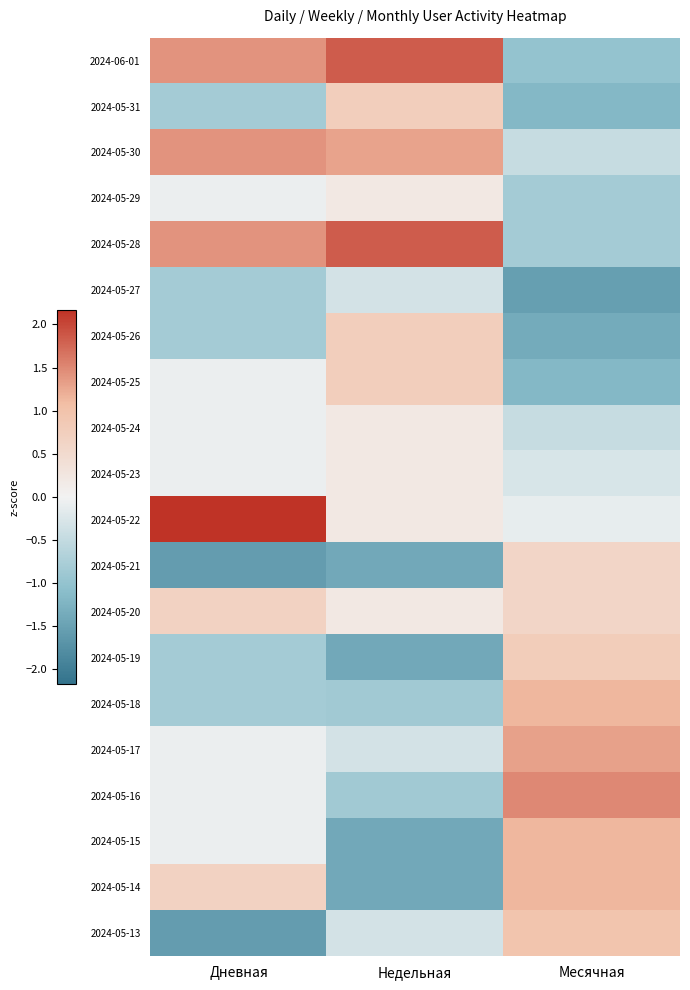

Reading right to left, what are all the values shown in this chart?

2024-06-01: Месячная=-1.0	Недельная=1.8	Дневная=1.4
2024-05-31: Месячная=-1.2	Недельная=0.8	Дневная=-0.8
2024-05-30: Месячная=-0.5	Недельная=1.3	Дневная=1.4
2024-05-29: Месячная=-0.8	Недельная=0.2	Дневная=-0.1
2024-05-28: Месячная=-0.8	Недельная=1.8	Дневная=1.4
2024-05-27: Месячная=-1.5	Недельная=-0.3	Дневная=-0.8
2024-05-26: Месячная=-1.4	Недельная=0.8	Дневная=-0.8
2024-05-25: Месячная=-1.2	Недельная=0.8	Дневная=-0.1
2024-05-24: Месячная=-0.5	Недельная=0.2	Дневная=-0.1
2024-05-23: Месячная=-0.3	Недельная=0.2	Дневная=-0.1
2024-05-22: Месячная=-0.1	Недельная=0.2	Дневная=2.2
2024-05-21: Месячная=0.6	Недельная=-1.4	Дневная=-1.6
2024-05-20: Месячная=0.6	Недельная=0.2	Дневная=0.7
2024-05-19: Месячная=0.8	Недельная=-1.4	Дневная=-0.8
2024-05-18: Месячная=1.1	Недельная=-0.9	Дневная=-0.8
2024-05-17: Месячная=1.3	Недельная=-0.3	Дневная=-0.1
2024-05-16: Месячная=1.5	Недельная=-0.9	Дневная=-0.1
2024-05-15: Месячная=1.1	Недельная=-1.4	Дневная=-0.1
2024-05-14: Месячная=1.1	Недельная=-1.4	Дневная=0.7
2024-05-13: Месячная=1.0	Недельная=-0.3	Дневная=-1.6